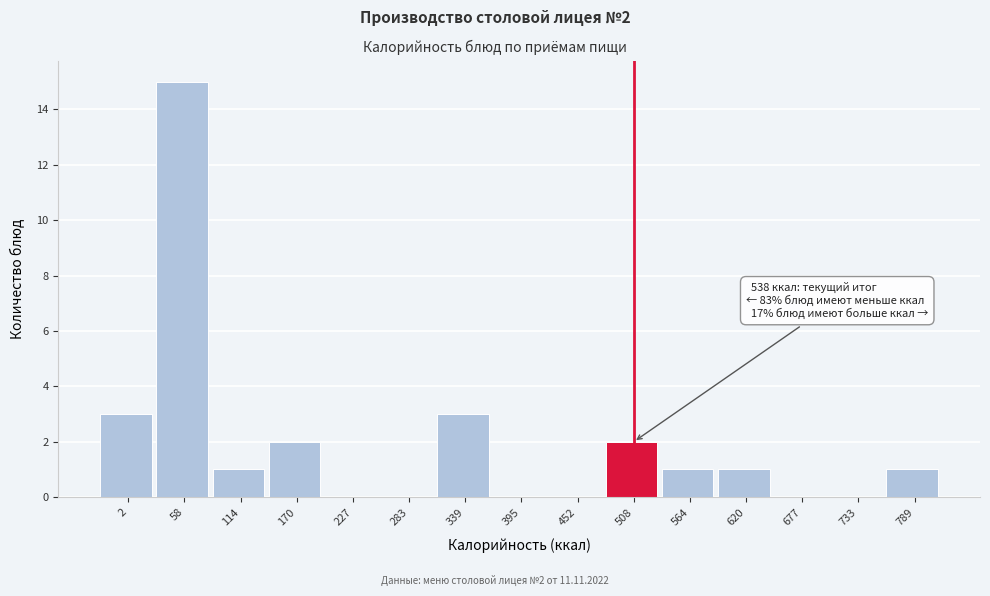

Reading right to left, list all the values displayed in this chart.

789=1	733=0	677=0	620=1	564=1	508=2	452=0	395=0	339=3	283=0	227=0	170=2	114=1	58=15	2=3